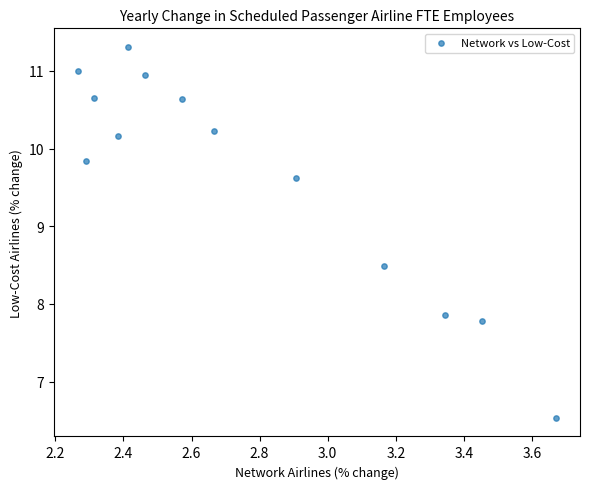

What Y value in the scatter plot is closest to 8?

7.9